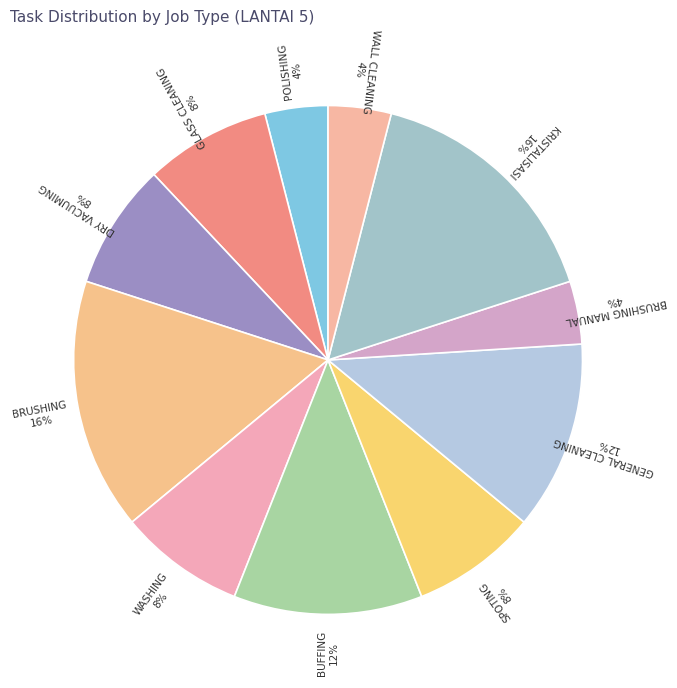

Is DRY VACUUMING the majority of the pie?

No